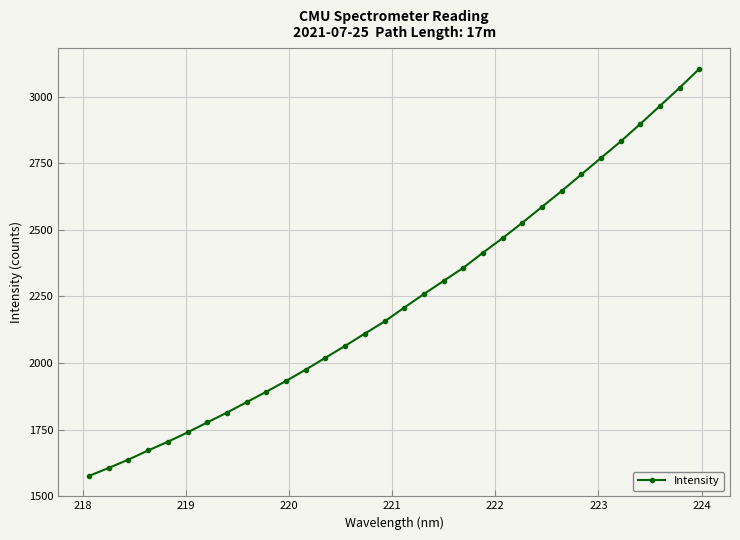

What is the minimum value shown in the chart?

1576.3